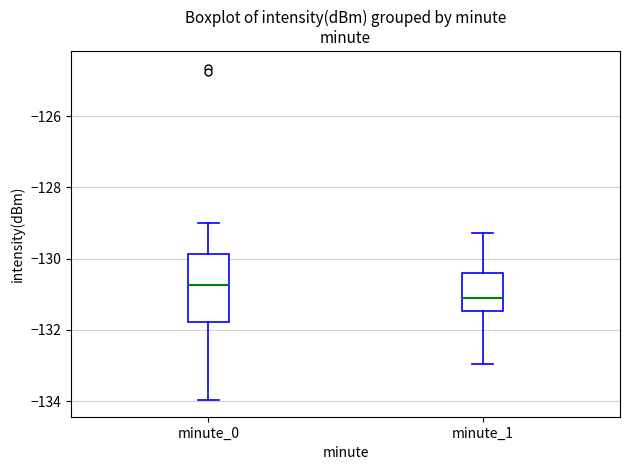

Reading left to right, transcribe this box plot: for each box, give where its median line is, the range the box spans, and where its two whiskers end, as read against the y-axis. The values are not printed on the chart, so give them approximately, as read against the axis.

minute_0: median -130.8, box -131.8 to -129.8, whiskers -134.0 to -129.0
minute_1: median -131.2, box -131.4 to -130.4, whiskers -133.0 to -129.2